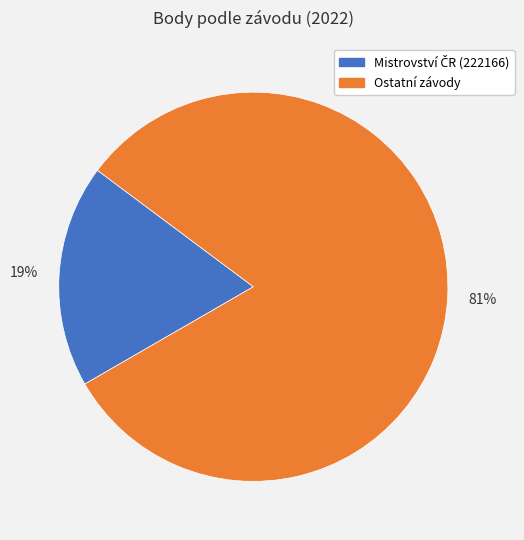

Is there a majority slice in this chart?

Yes